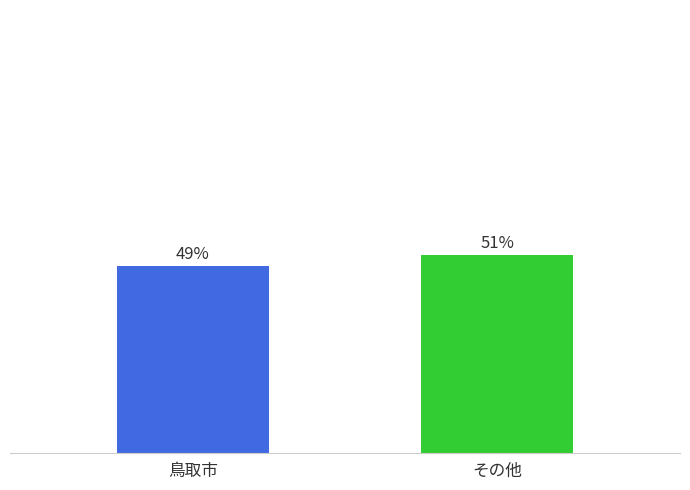

What value does the data have at 鳥取市?

48.6